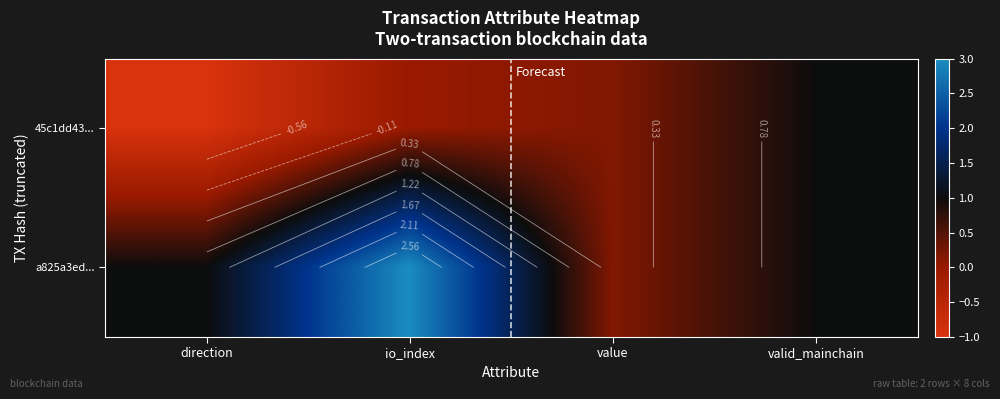

At which category is the sum across all series the highest?

io_index